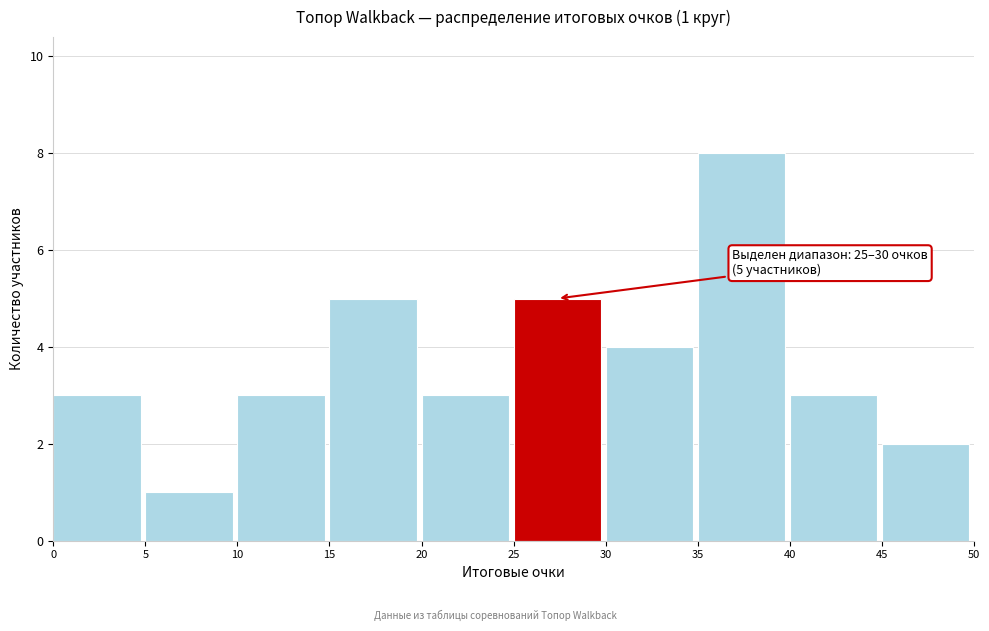

Which range on the x-axis has the tallest bar?

35 to 40